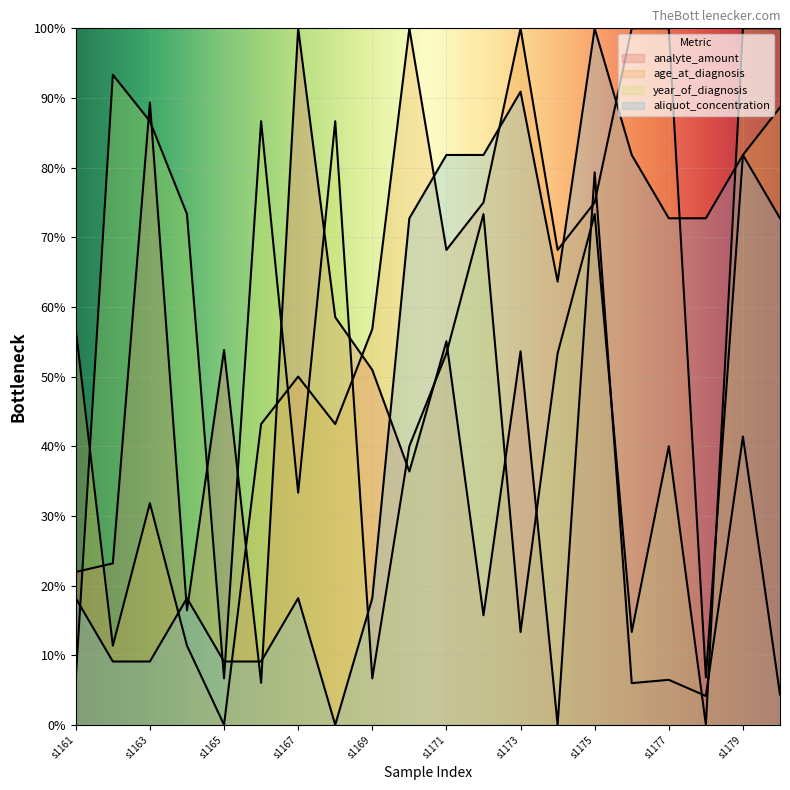

What is the sum of the aliquot_concentration values at s1178 and s1176?

154.5